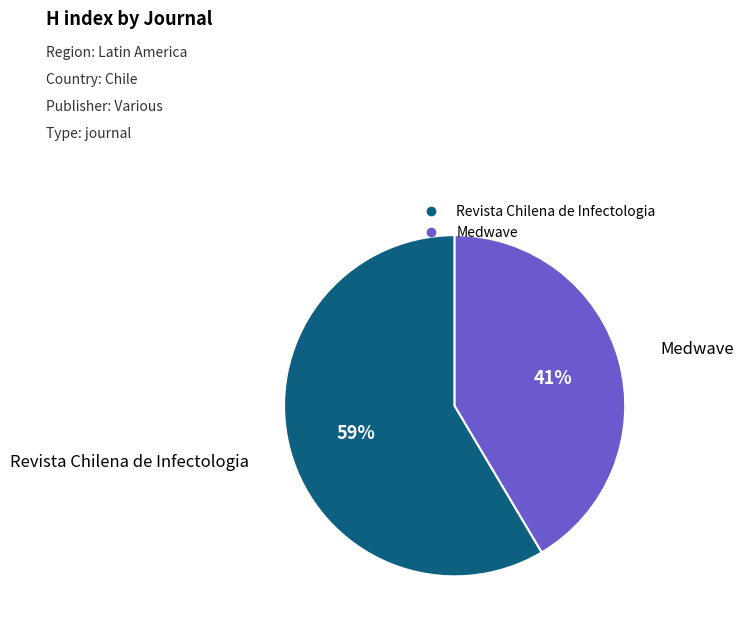

The Revista Chilena de Infectologia slice represents 50% of the pie. True or false?

False